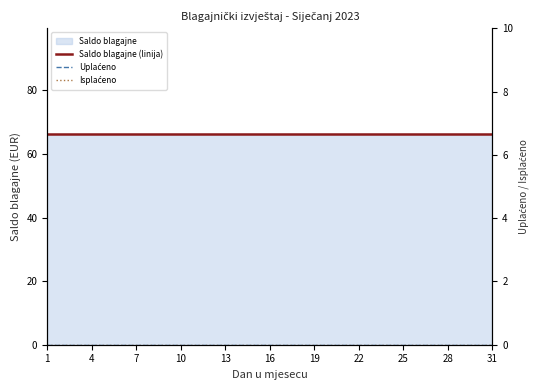

What is the highest value of the Saldo blagajne (linija) series?

66.4